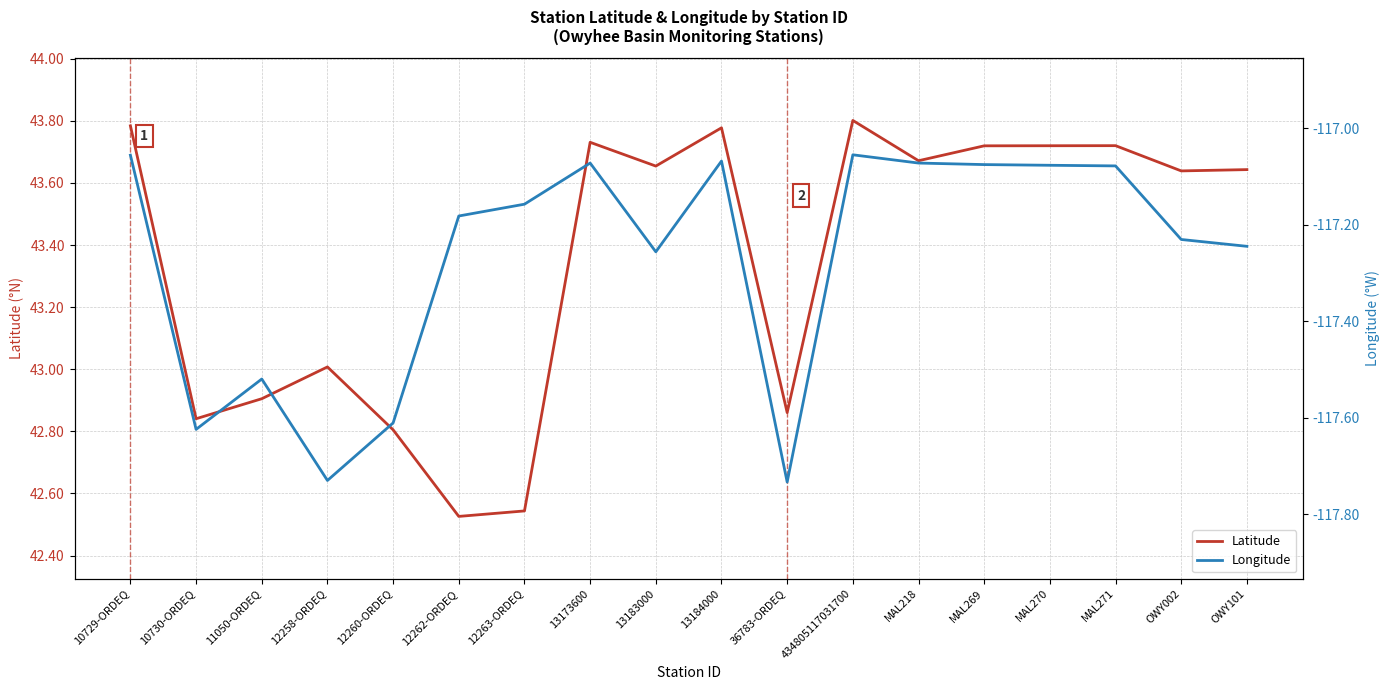

Is the value of Latitude at 12260-ORDEQ greater than the value of Longitude at 10729-ORDEQ?

Yes